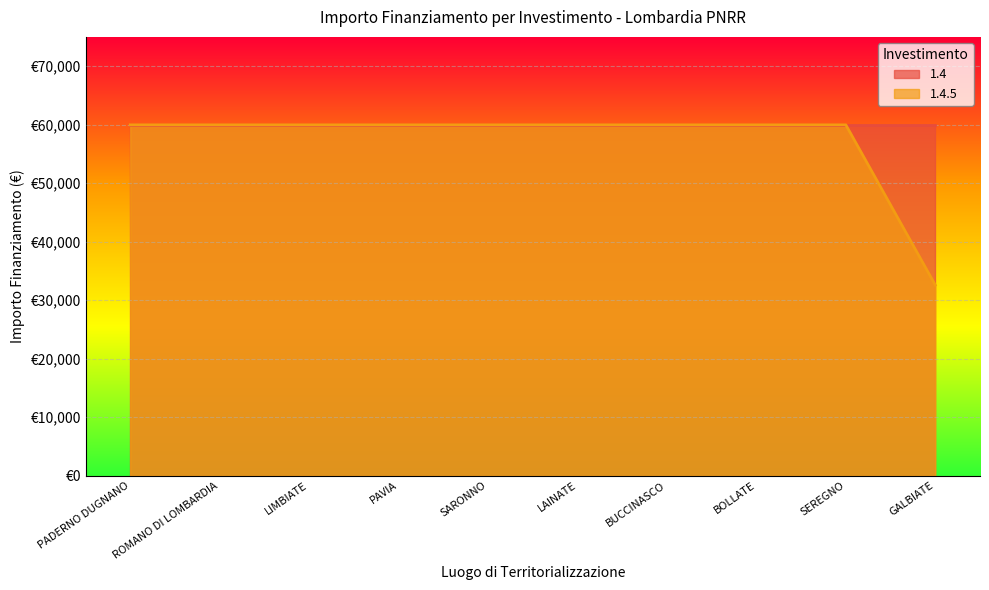

What value does the data have at SARONNO?

59966